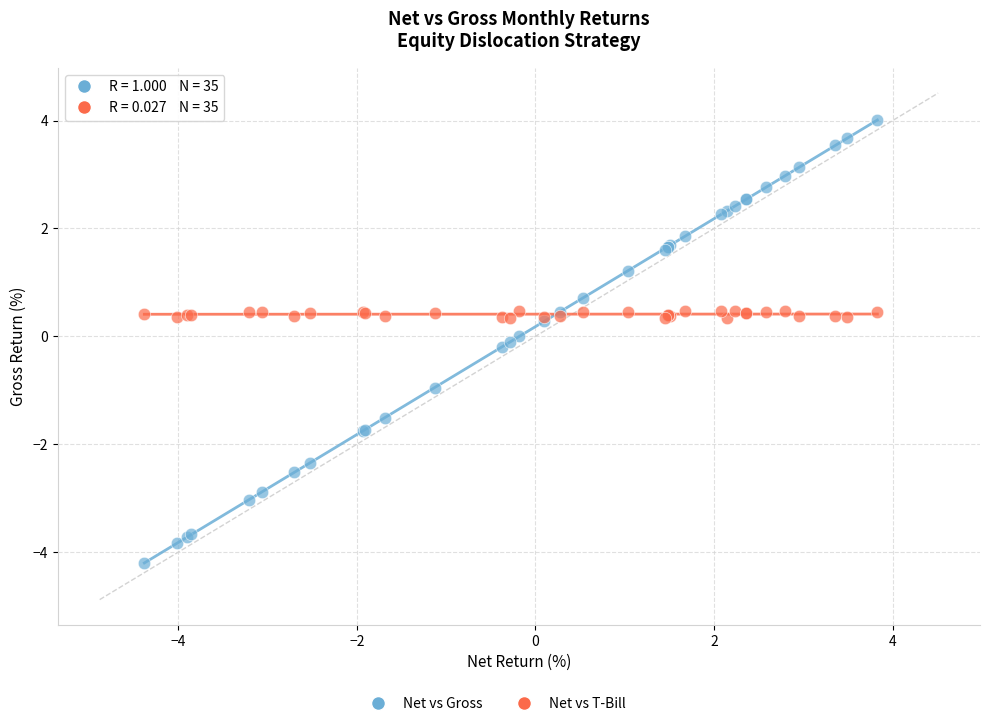

Which series contains the lowest Y value?

Net vs Gross